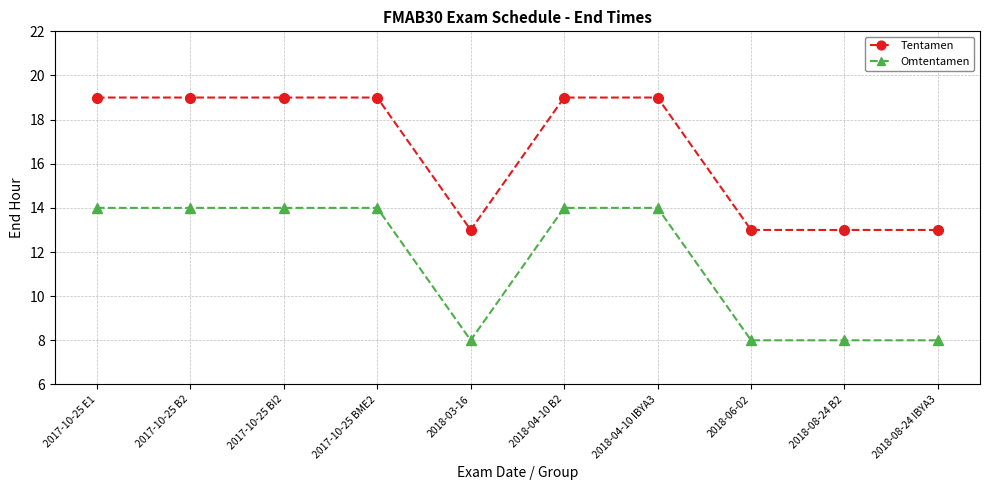

Is it true that Omtentamen equals 4 at 2017-10-25 B2?

False